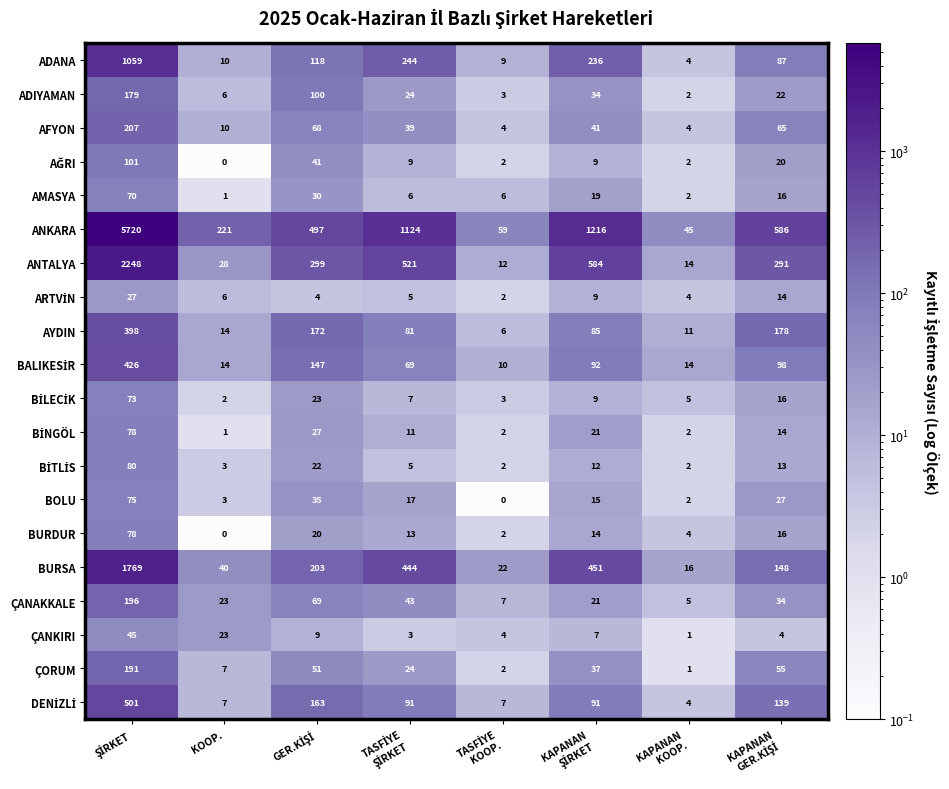

What is the greatest value displayed?

5720